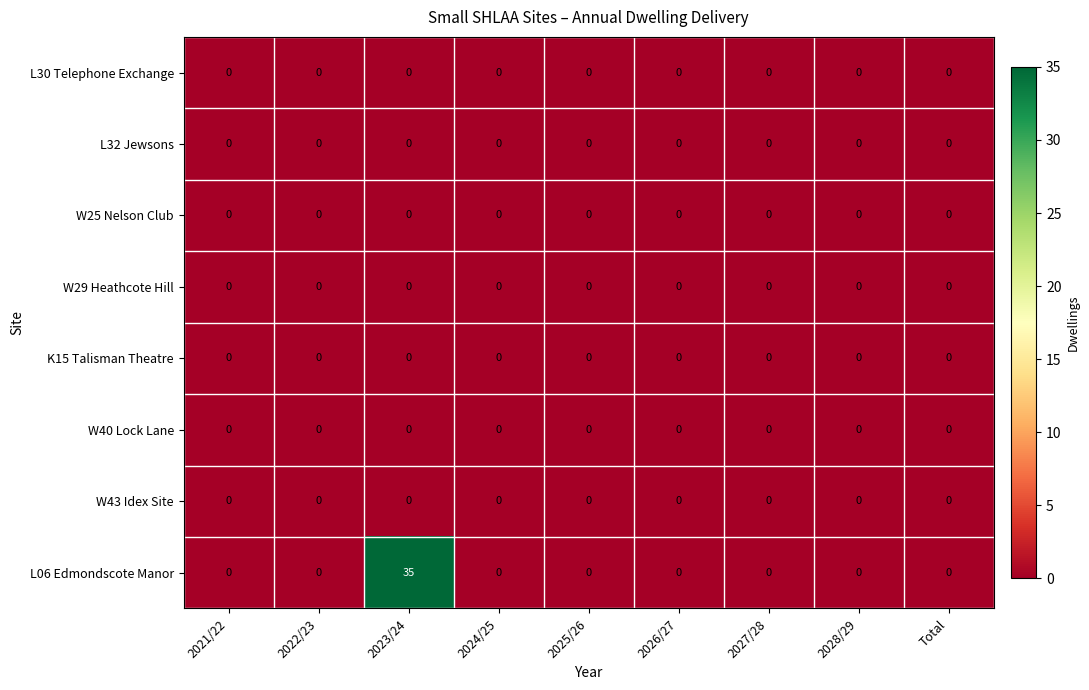

At which category is the sum across all series the highest?

2023/24